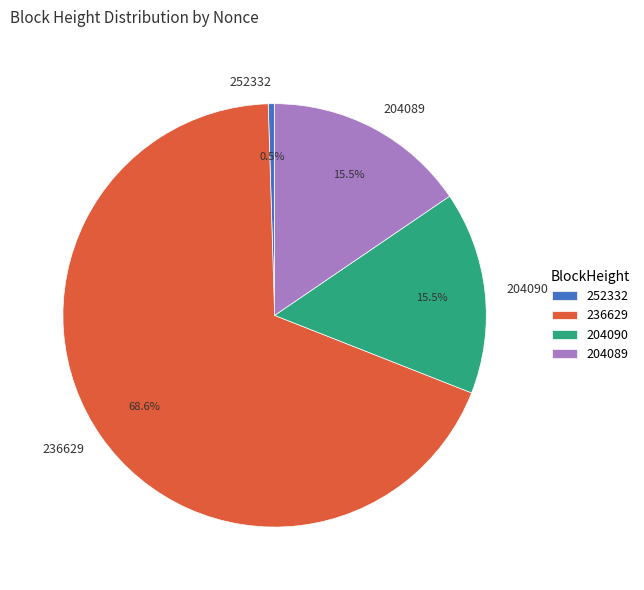

How many slices are in this pie chart?

4